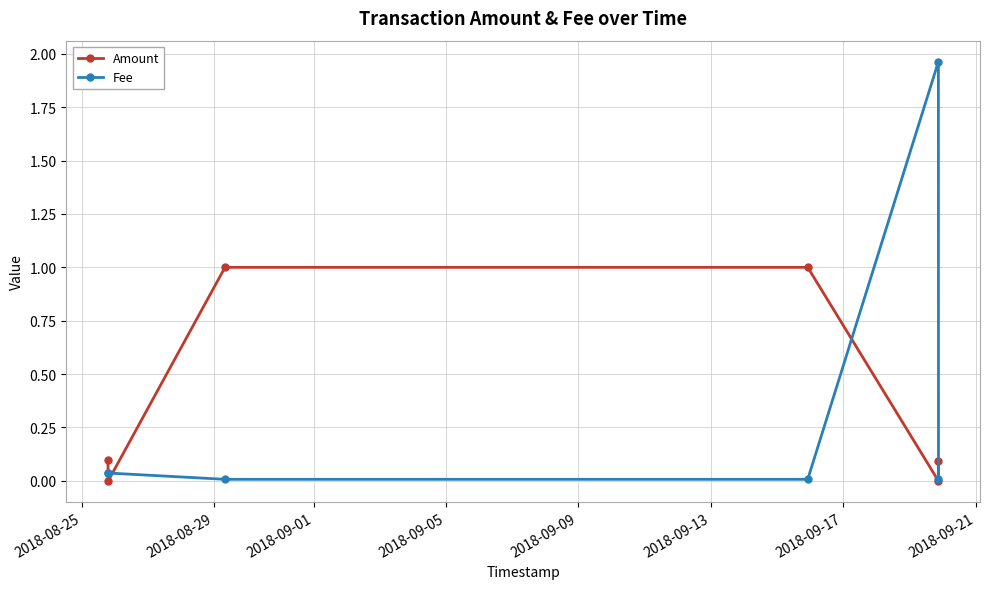

Which series ends up on top after the final intersection of Amount and Fee?

Amount